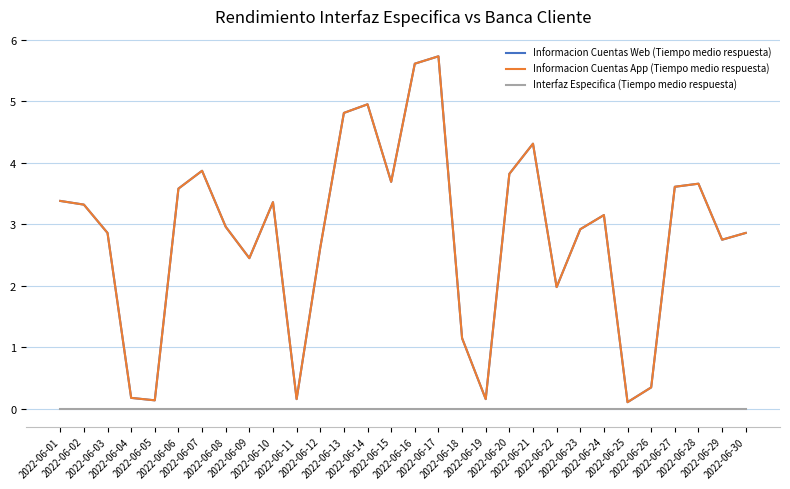

Does the chart have visible grid lines?

Yes